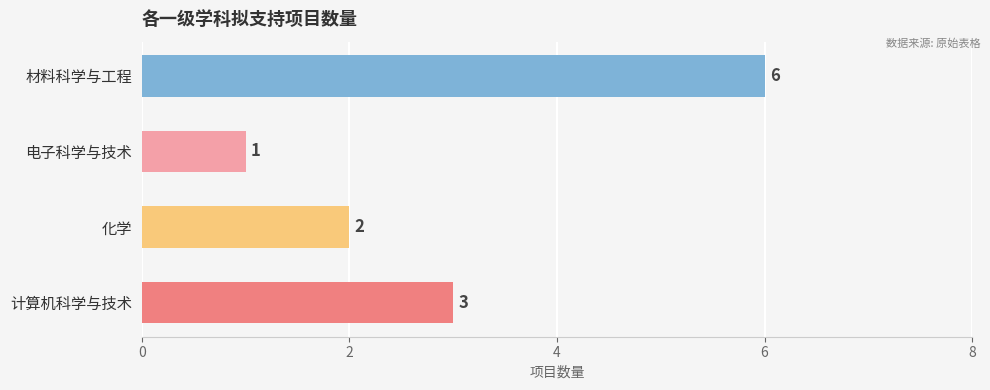

What is the sum of all values?

12